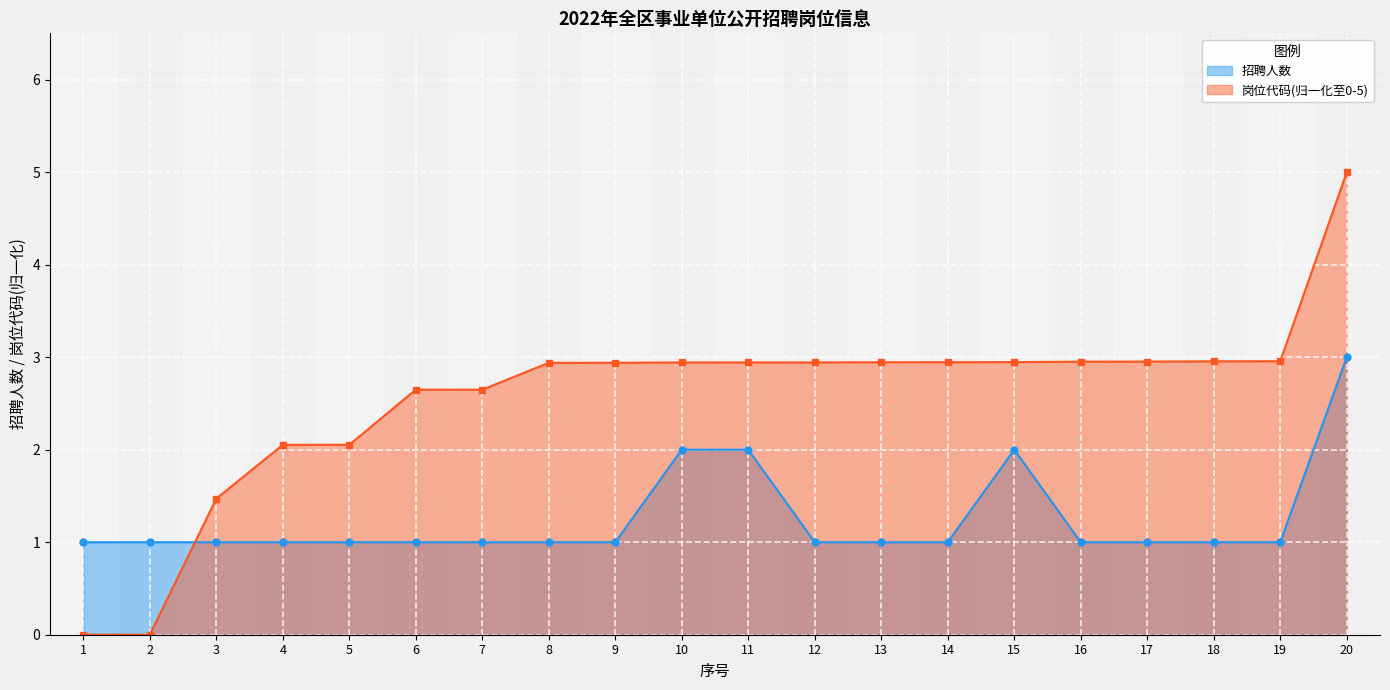

True or false: 岗位代码 has a value of 4.3 at 15.

False